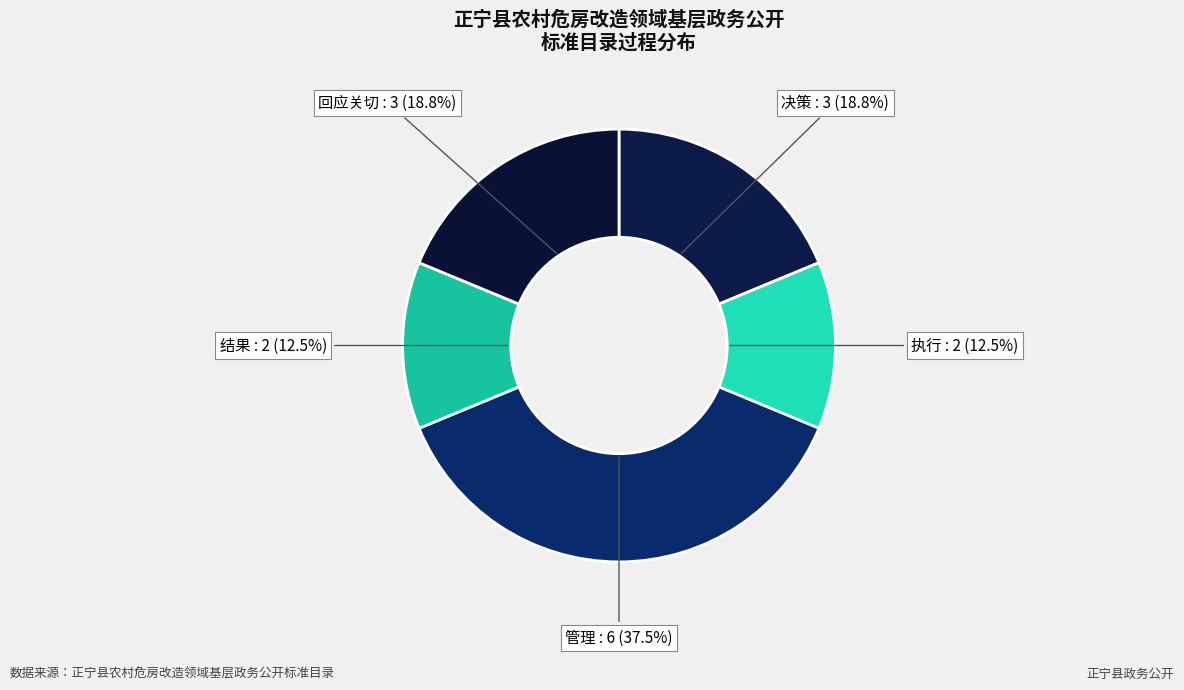

Count the number of slices in the pie.

5